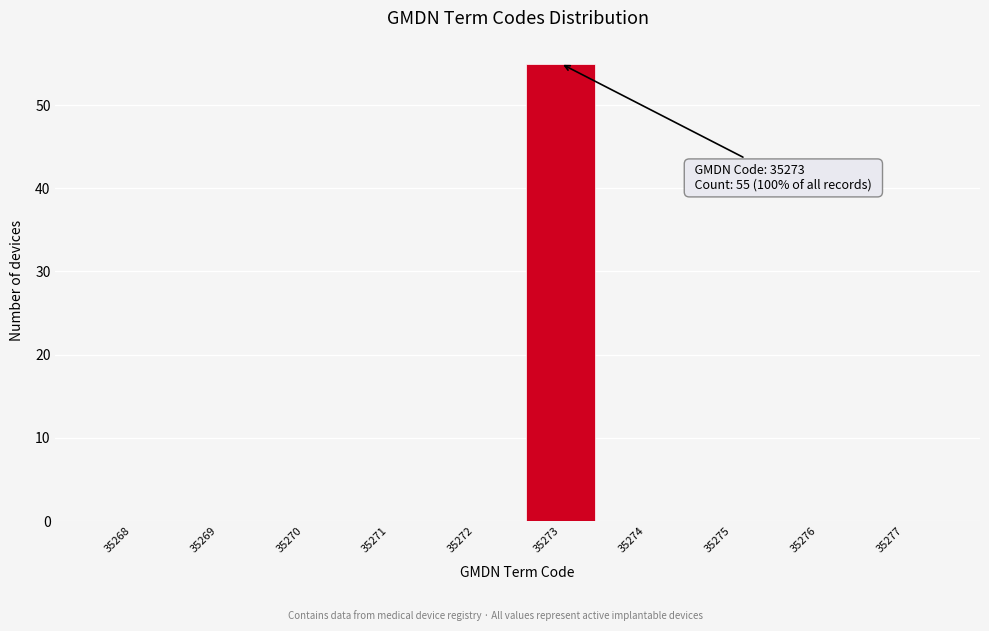

Reading left to right, transcribe all the data shown in this chart.

35268=0	35269=0	35270=0	35271=0	35272=0	35273=55	35274=0	35275=0	35276=0	35277=0